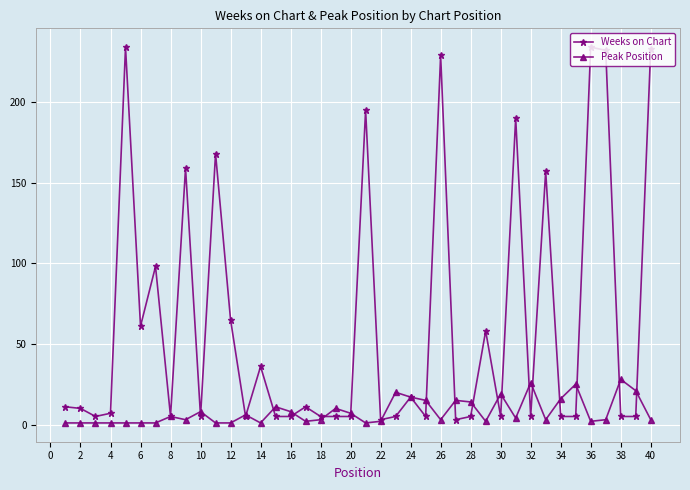

Rank the series by their maximum value, from lowest to highest.

Peak Position, Weeks on Chart